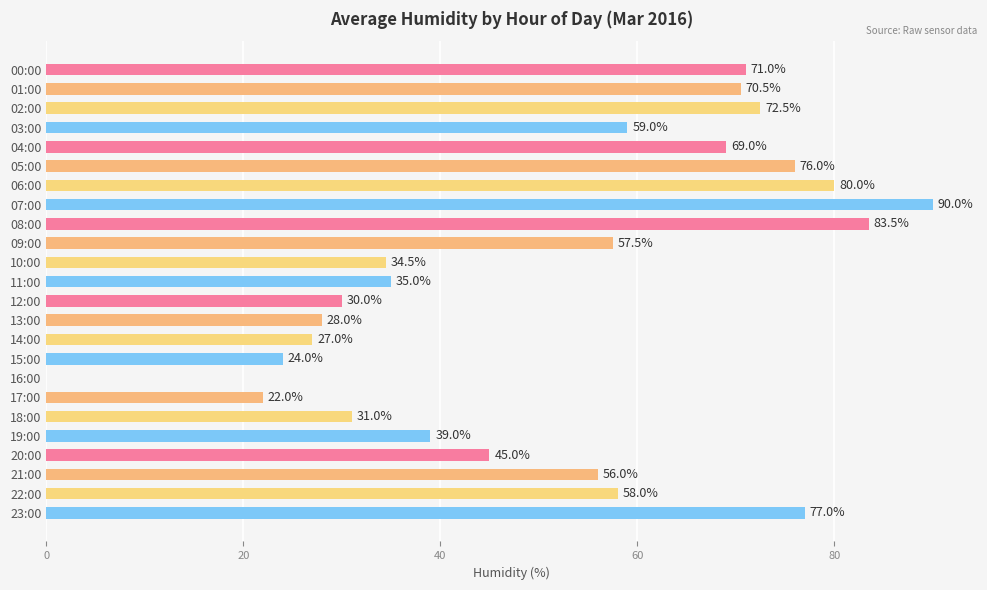

True or false: the data shows 8.7 at 15:00.

False